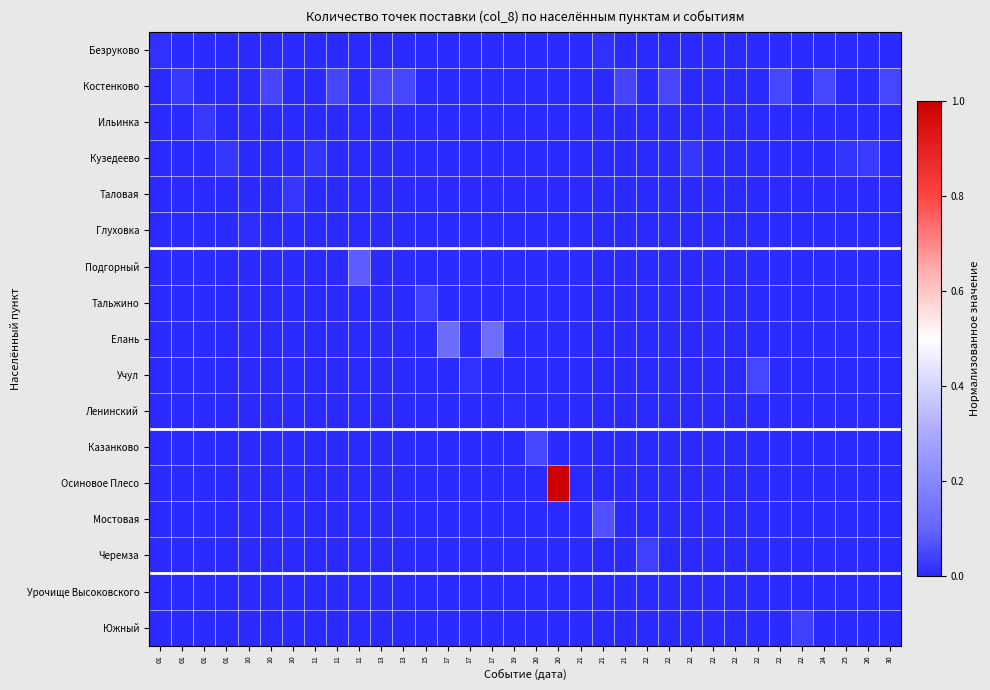

At which category does the chart reach its peak across all series?

20